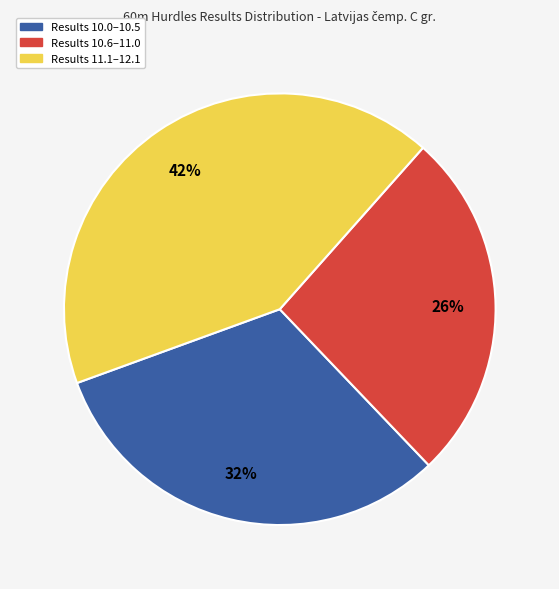

To the nearest percent, what is the average slice percentage?

33%